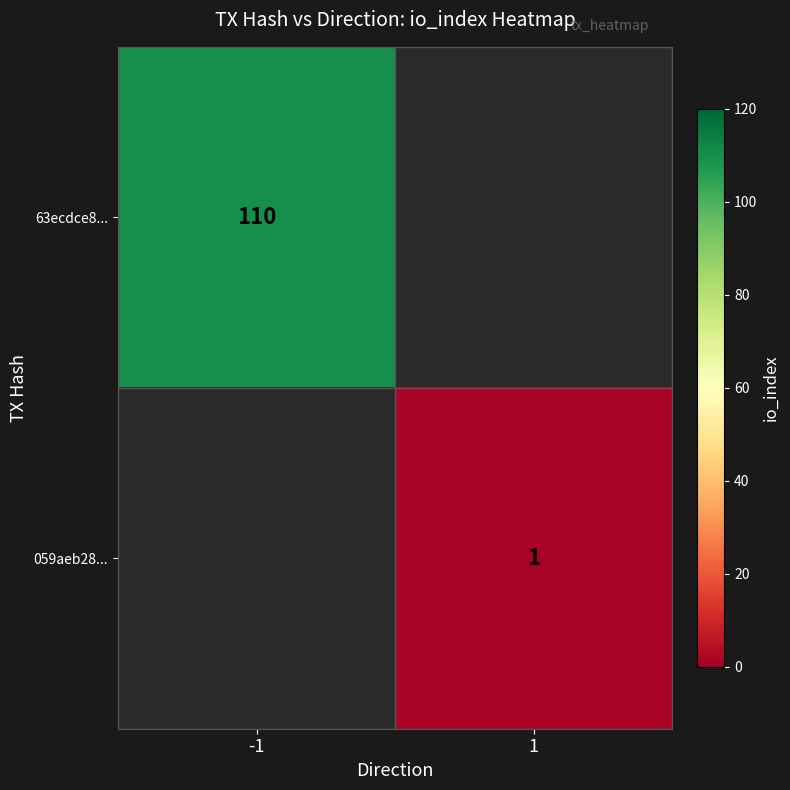

What is the greatest value displayed?

110.0